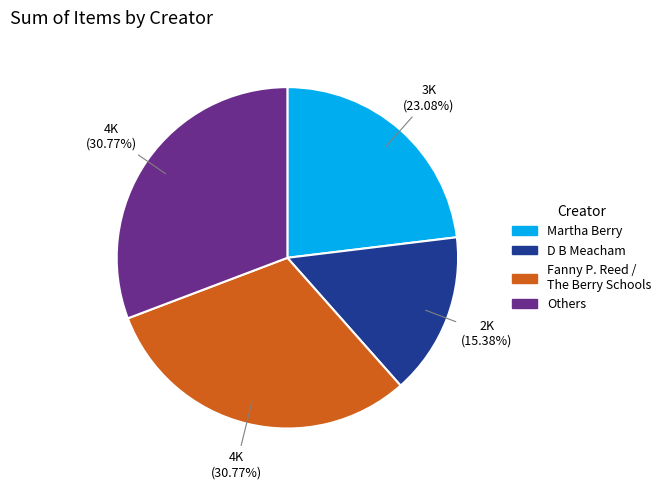

Approximately how many times larger is the value at D B Meacham compared to Others?

0.5